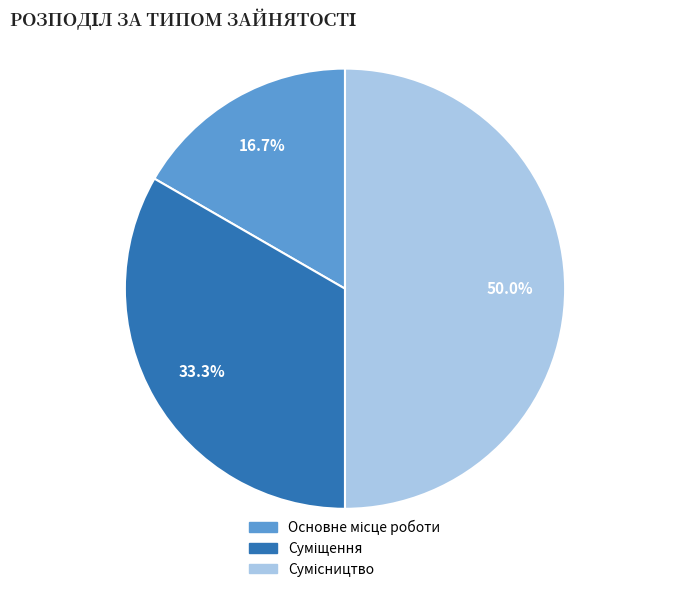

How many segments does this pie chart have?

3